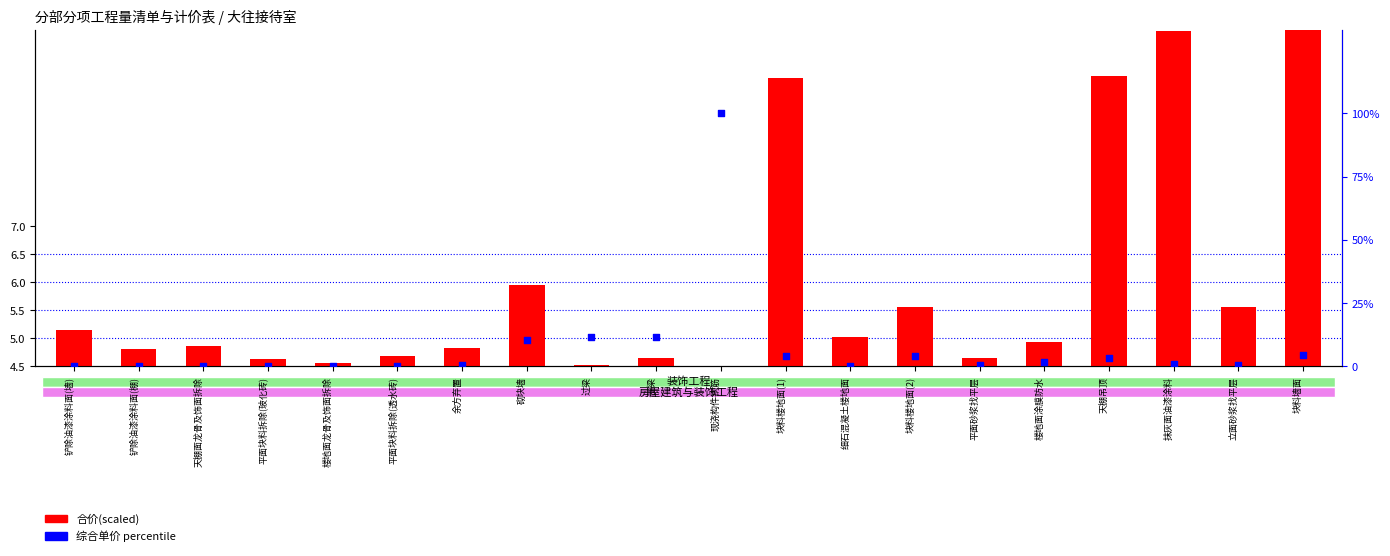

Which series contains the highest Y value?

综合单价 percentile